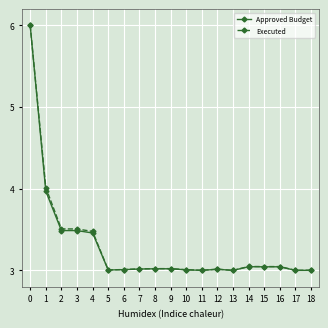

Is the value of Executed at 14 greater than the value of Approved Budget at 0?

No